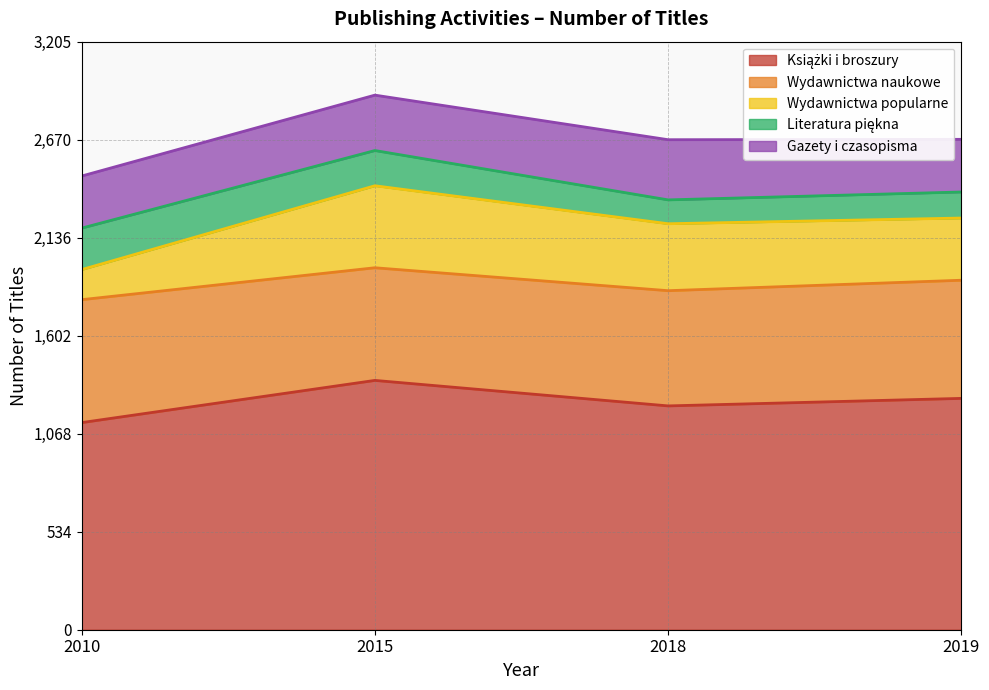

What is the total value across all series at 2015?

2914